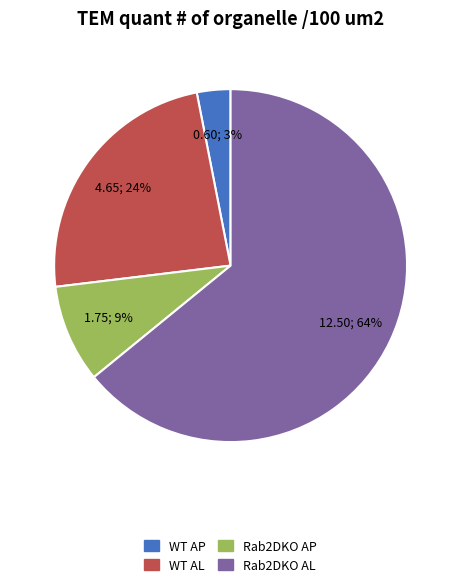

Which category accounts for the majority?

Rab2DKO AL